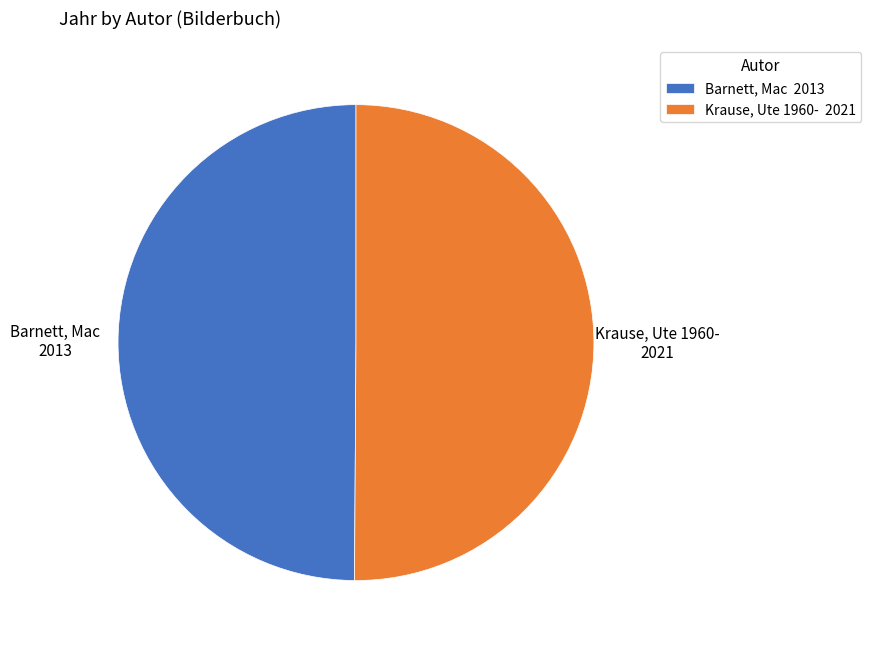

Is the sum of Barnett, Mac 2013 and Krause, Ute 1960- 2021 greater than half?

Yes